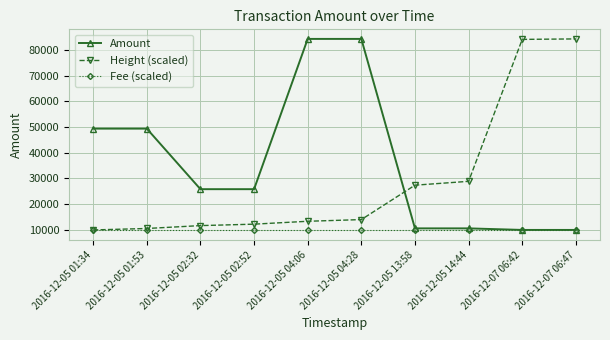

What is the maximum value for Fee (scaled)?

9794.1